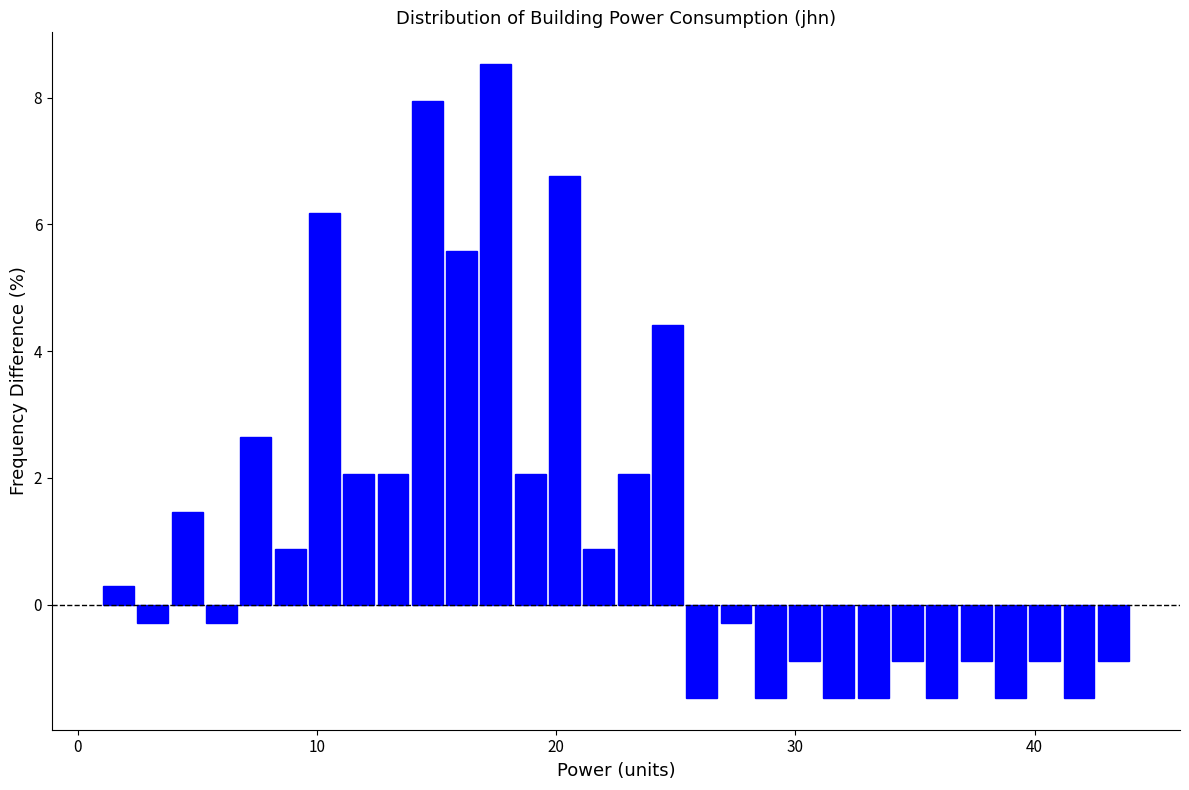

Around what value on the x-axis is the tallest bar? Give the approximate position of its centre, as read against the axis.

17